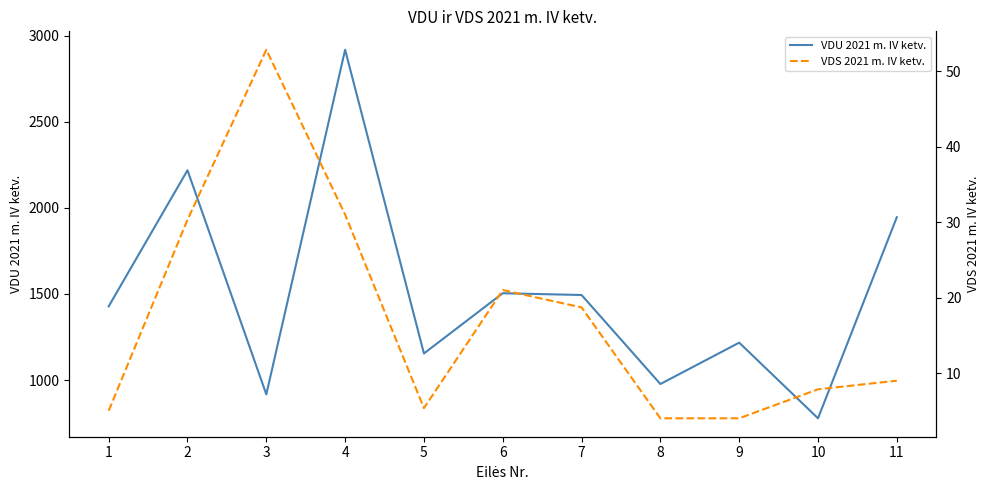

What is the highest value of the VDU 2021 m. IV ketv. series?

2917.6